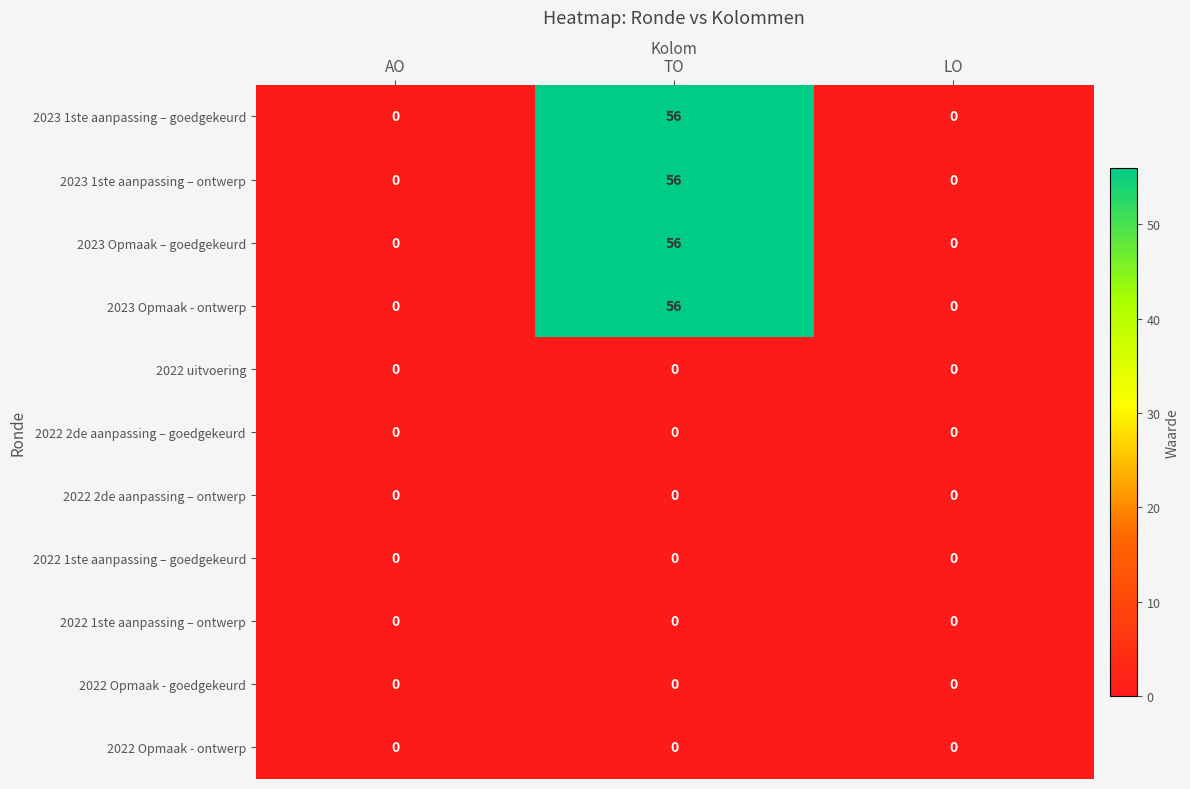

What is the maximum value shown in the chart?

56